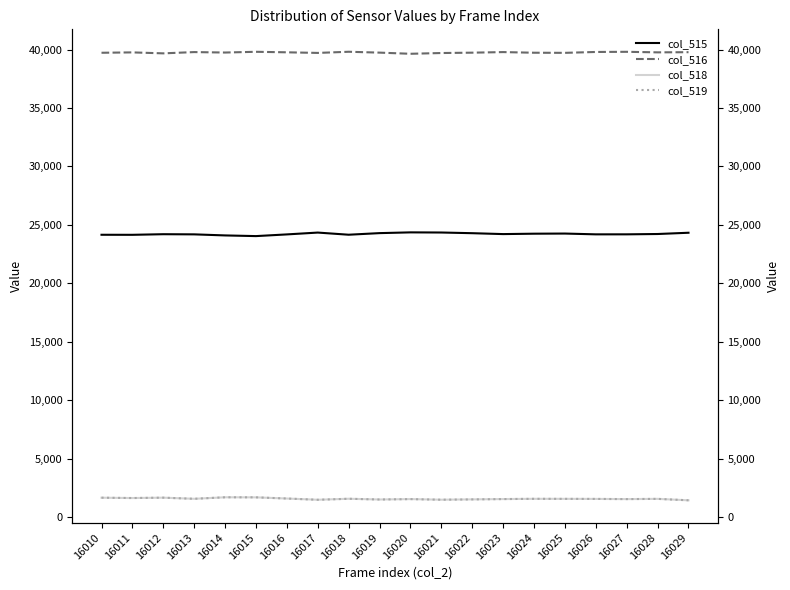

True or false: col_515 and col_518 intersect in this chart.

False